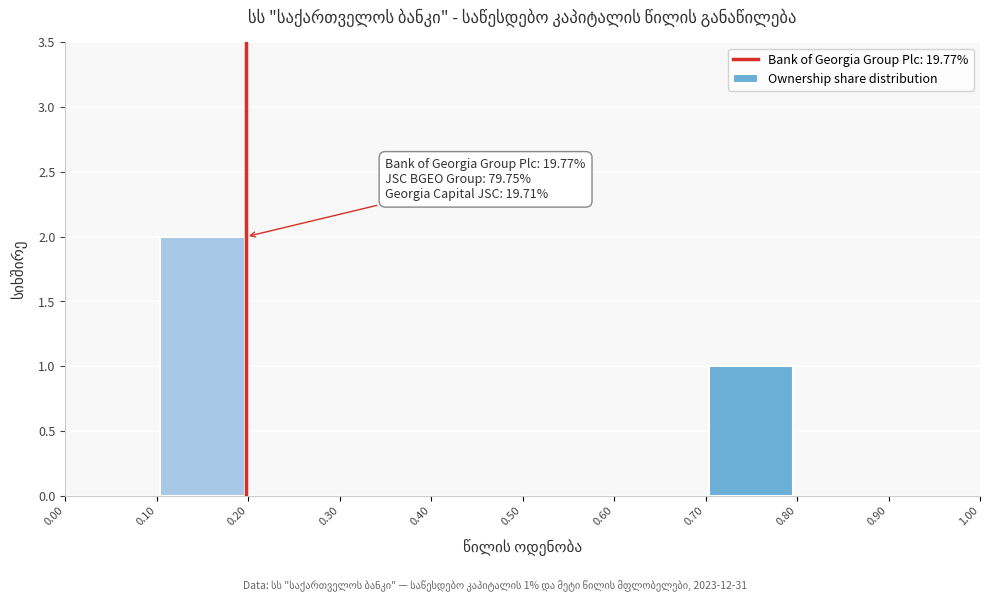

Over which range of the x-axis is the bar tallest?

0.10 to 0.20